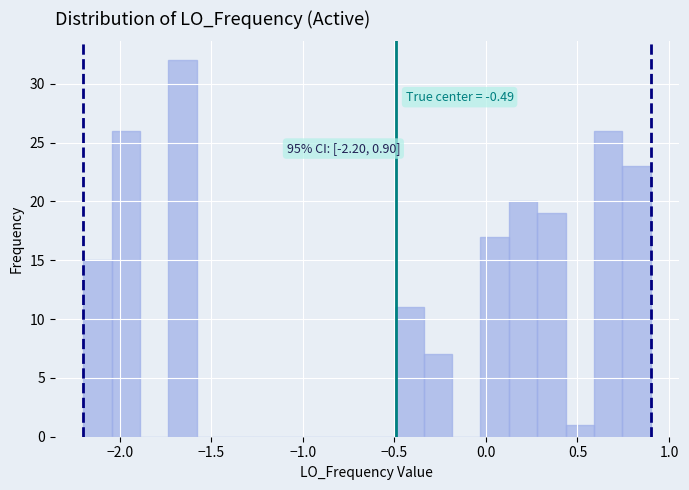

Read against the x-axis, roughly where is the centre of the tallest bar?

-1.65